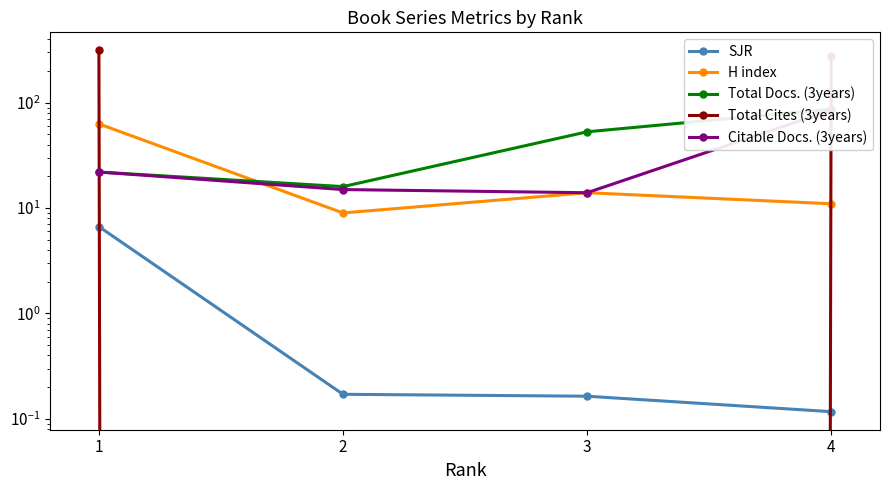

True or false: Total Cites (3years) and Citable Docs. (3years) intersect in this chart.

True